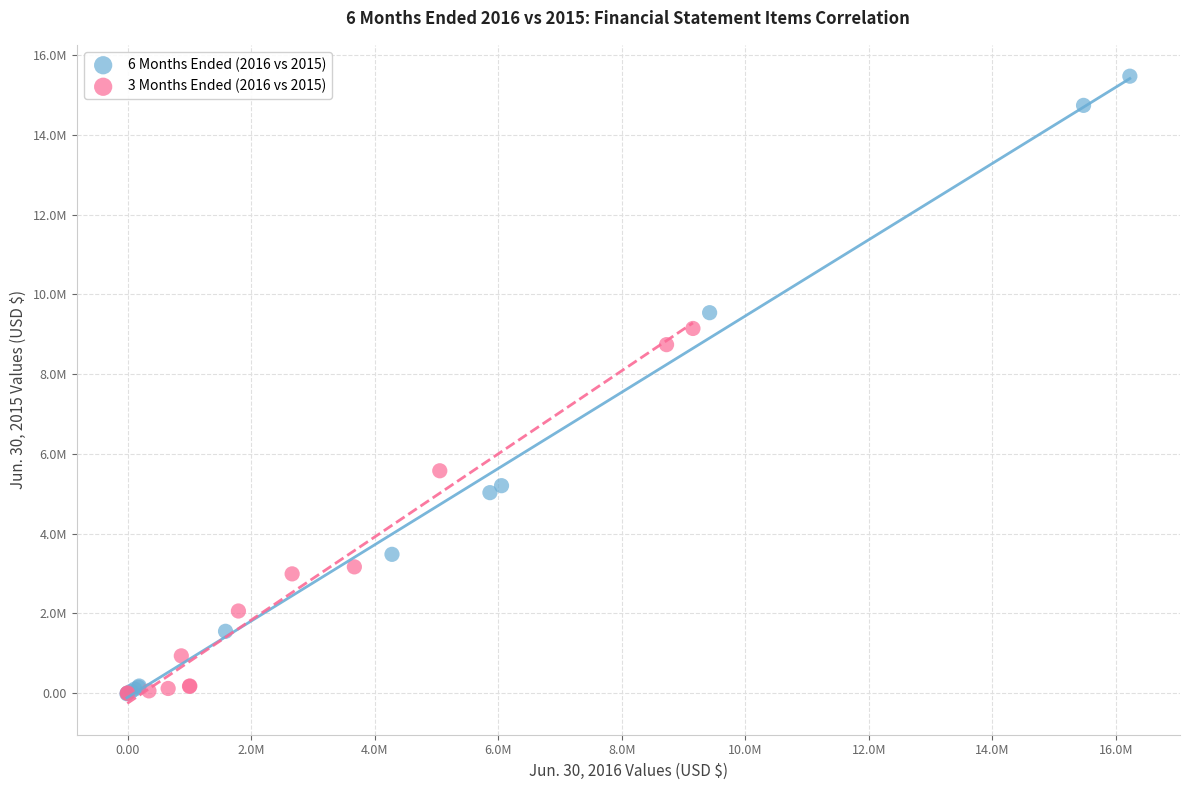

What are all the series names shown in the legend?

6 Months Ended (2016 vs 2015), 3 Months Ended (2016 vs 2015)